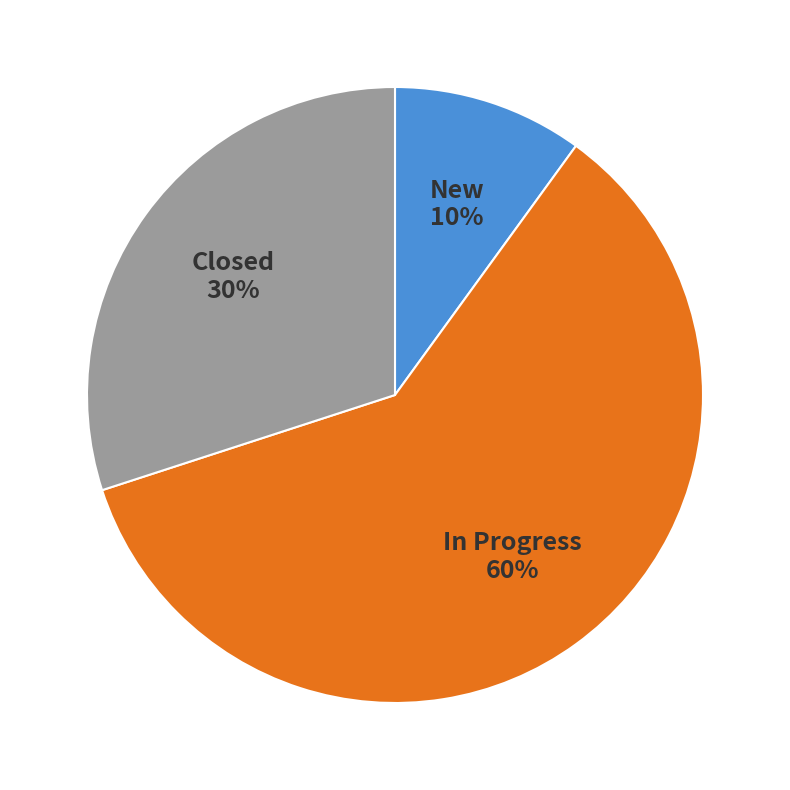

Does any single category account for the majority?

Yes